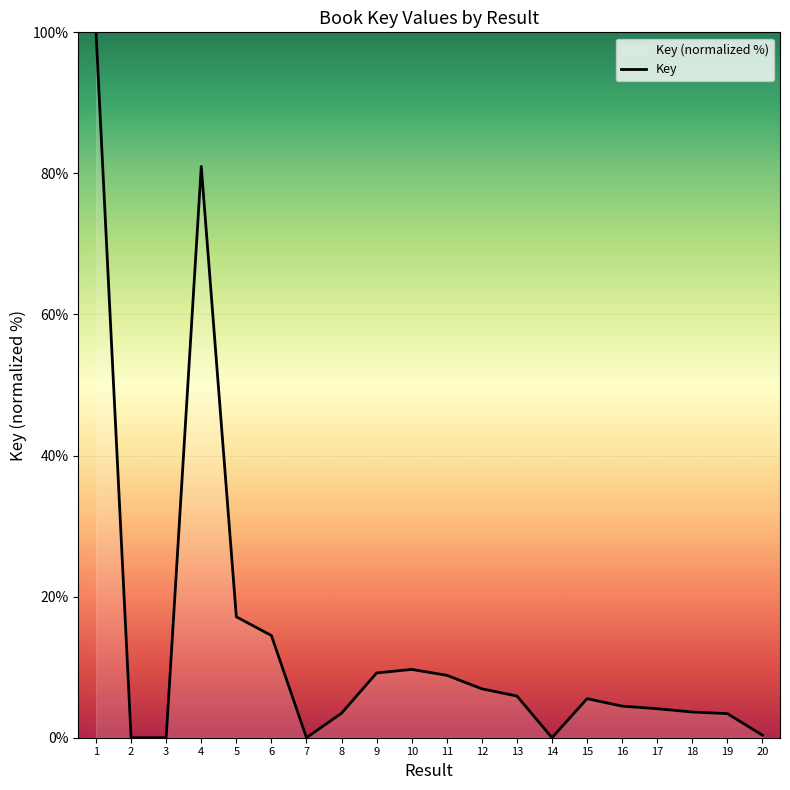

Does the chart display data point markers on the line(s)?

No